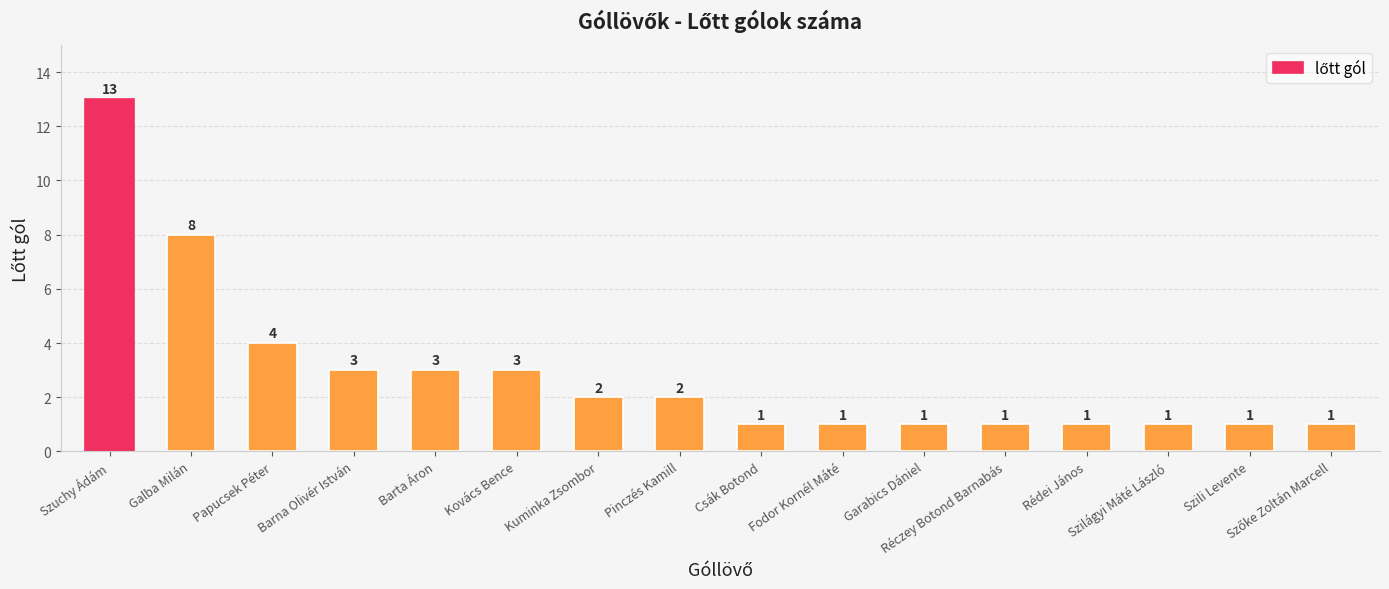

At which label is the value closest to 7?

Galba Milán